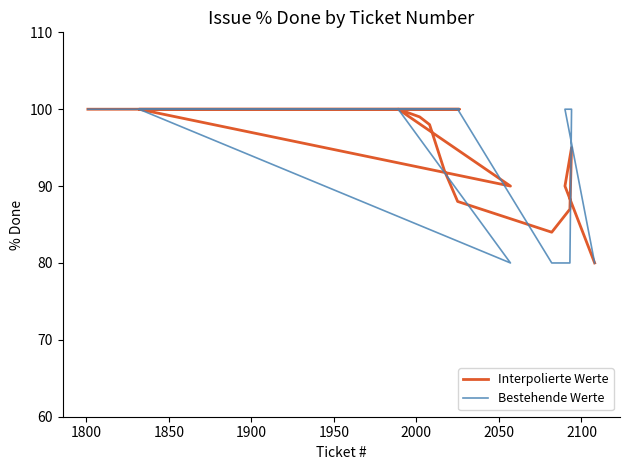

Which series ends up on top after the final intersection of Bestehende Werte and Interpolierte Werte?

Bestehende Werte